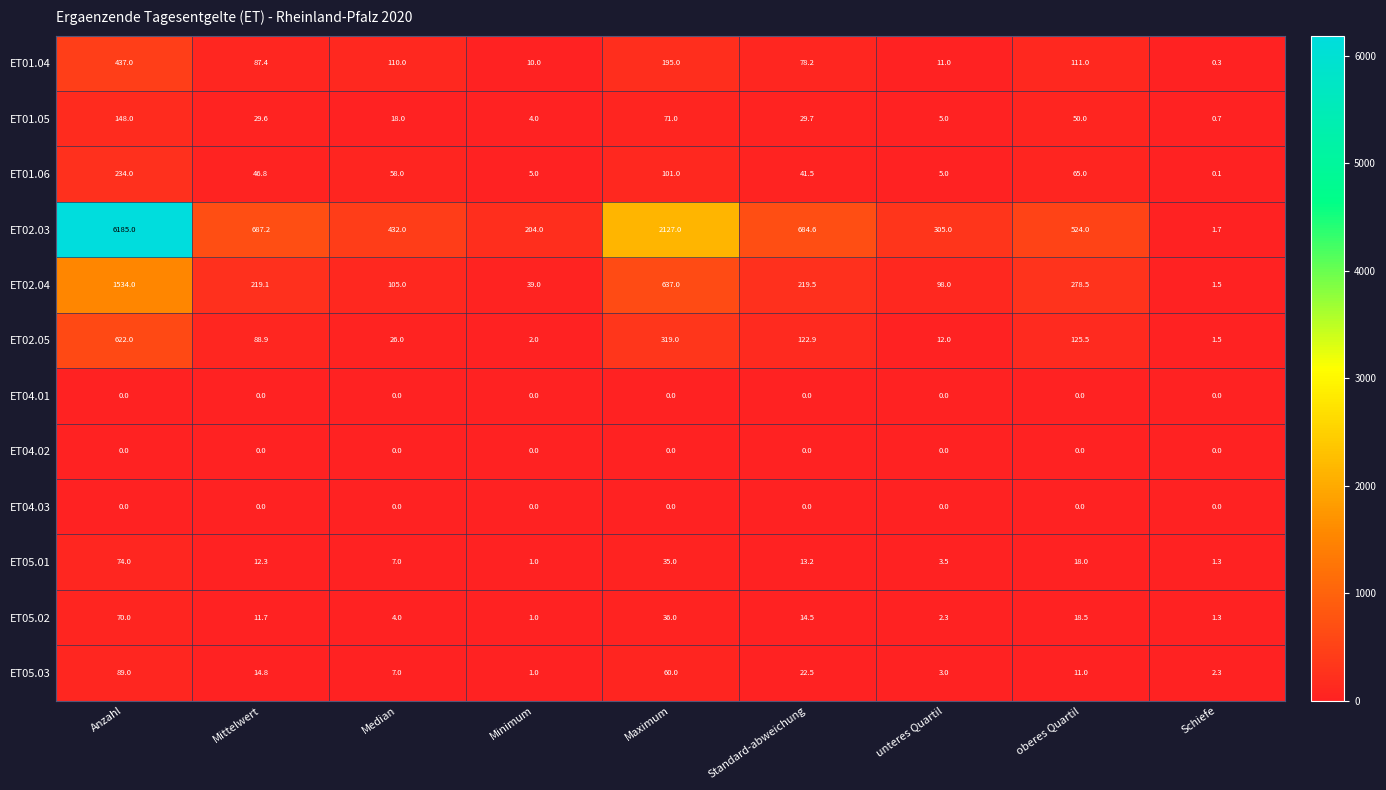

Which category has the lowest value in the ET02.03 series?

Schiefe